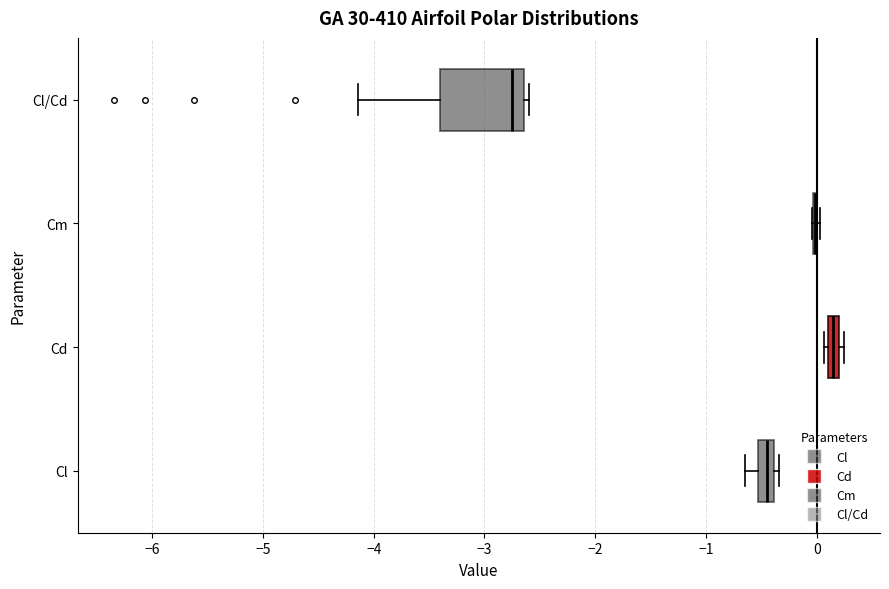

Where is the left edge of the box for Cl on the x-axis? The values are not printed on the chart, so give them approximately, as read against the axis.

-0.5